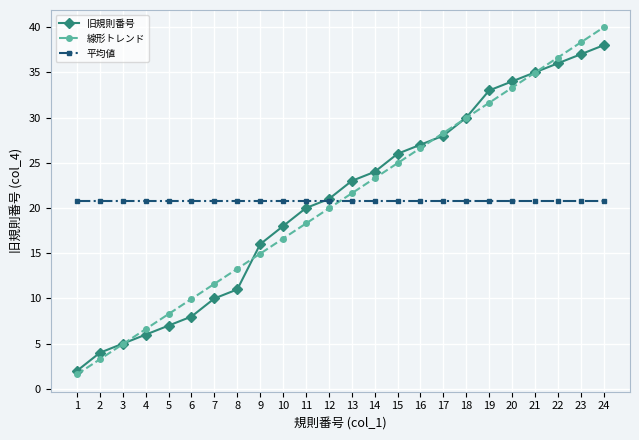

True or false: 旧規則番号 and 線形トレンド cross at least once.

True